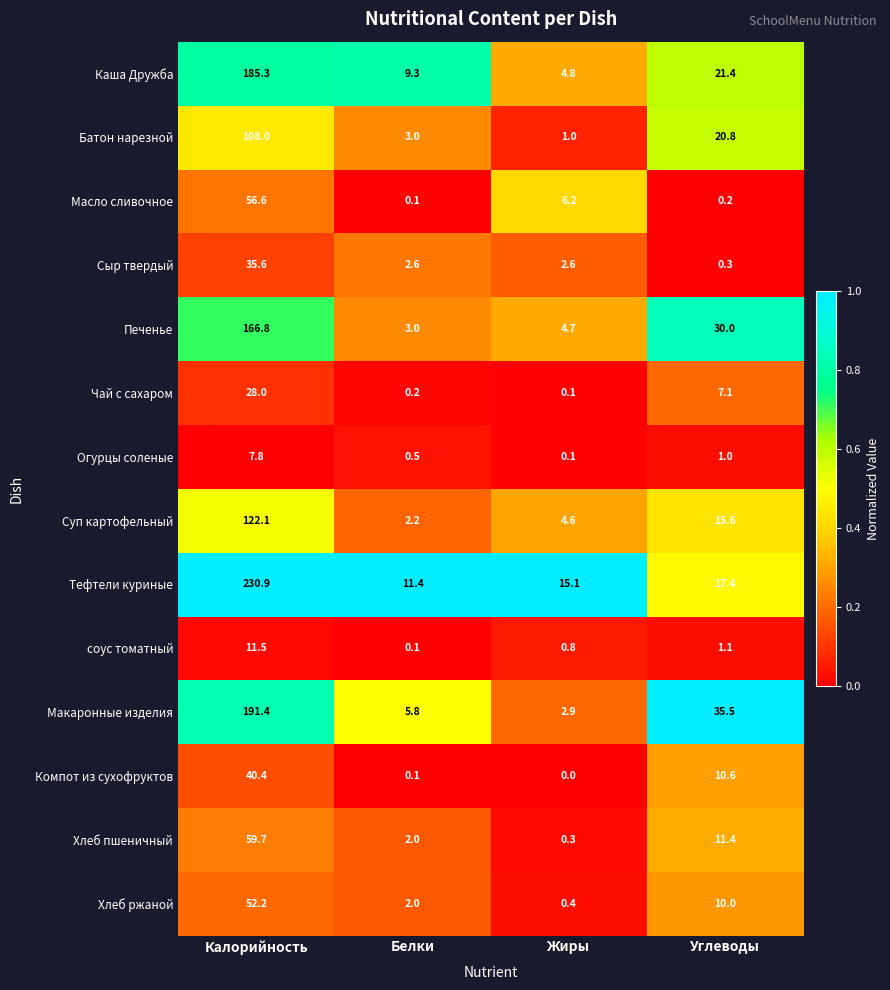

What is the difference between the Тефтели куриные values at Жиры and Белки?

3.7